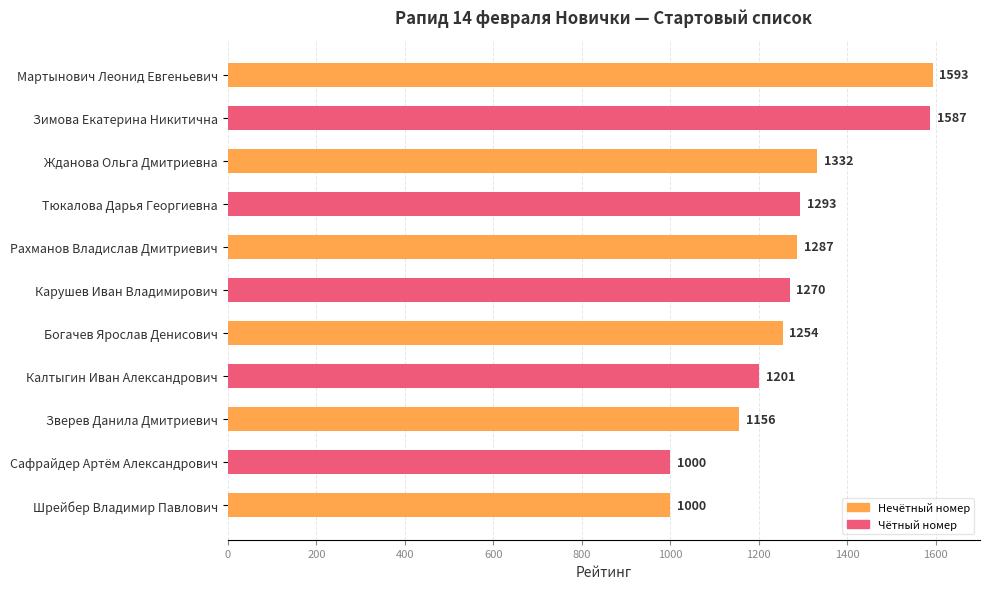

What is the sum of all values?

13973